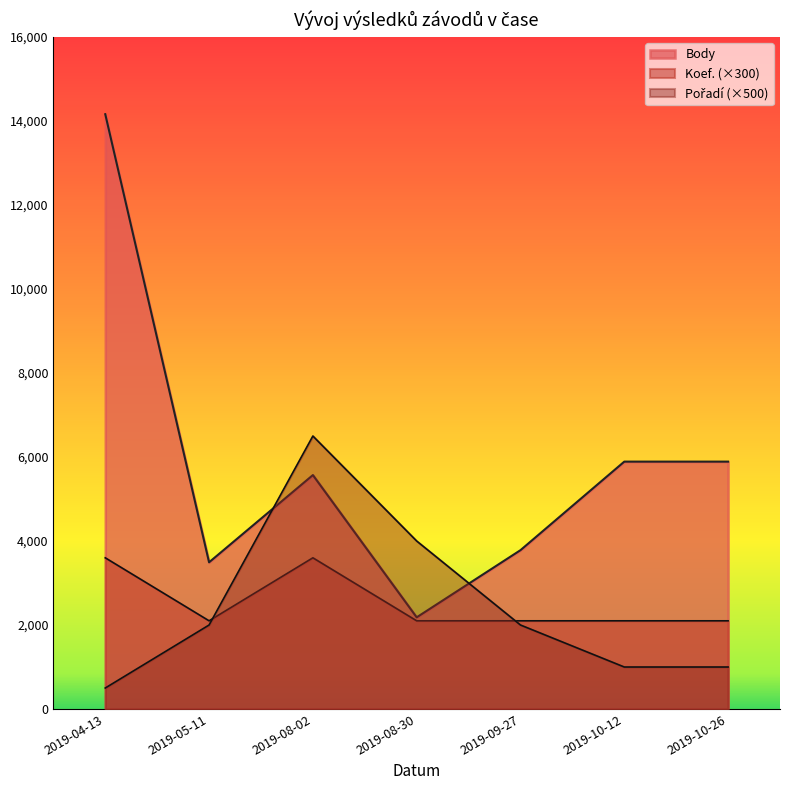

What is the average value of the Pořadí series?

2429